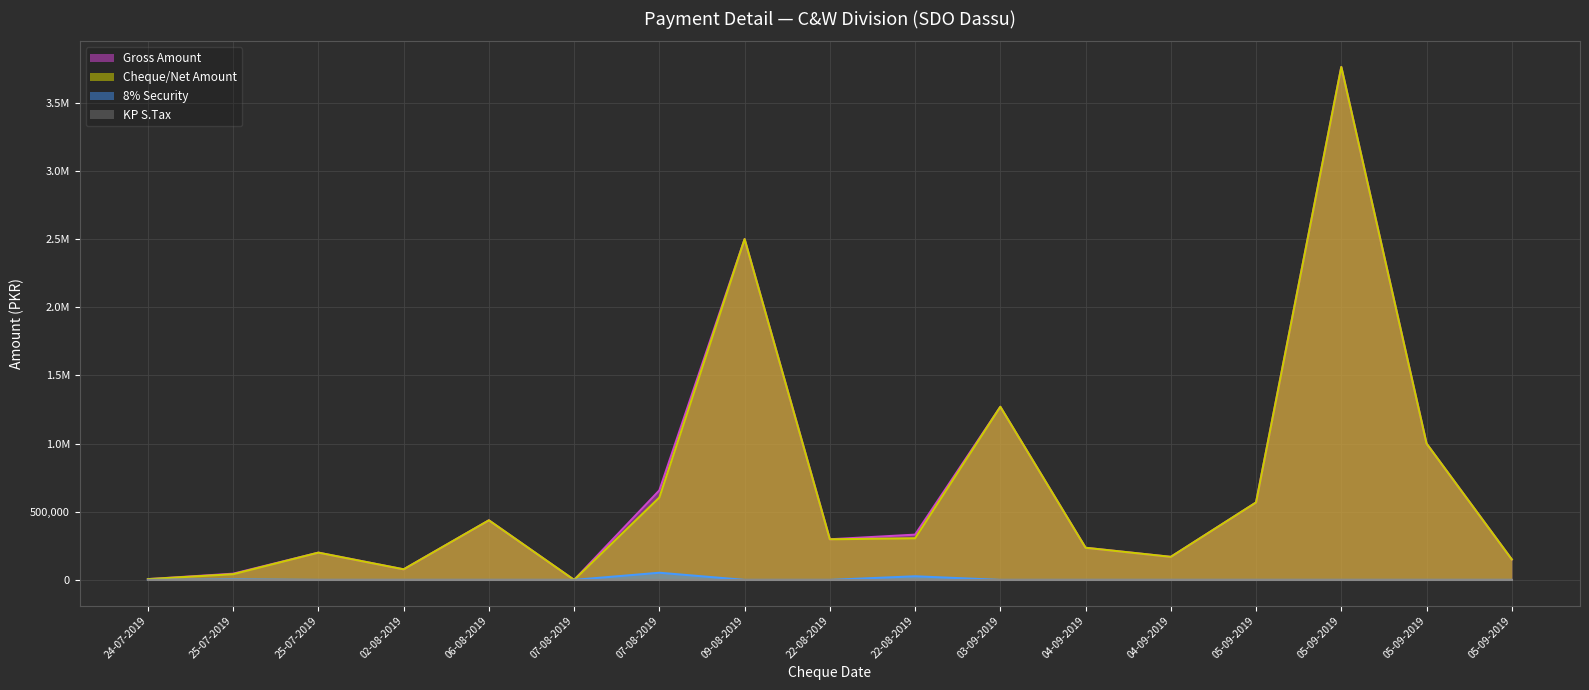

Which series has the largest total across all categories?

Gross Amount